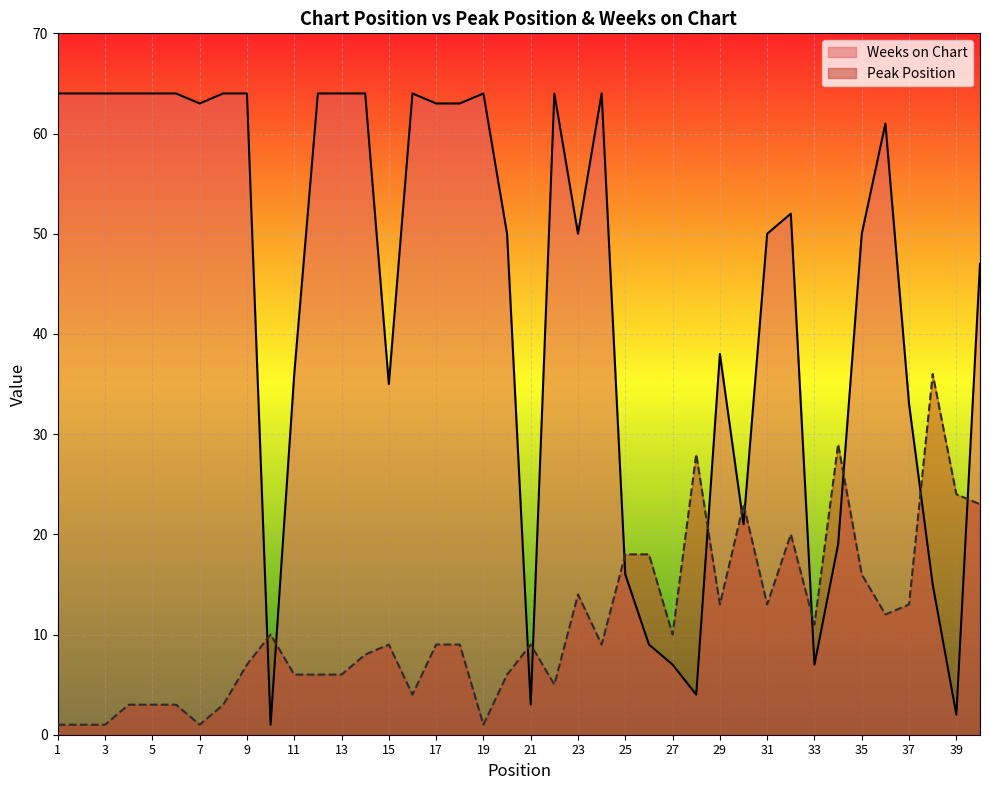

The Weeks on Chart series shows 19 at 34. True or false?

True